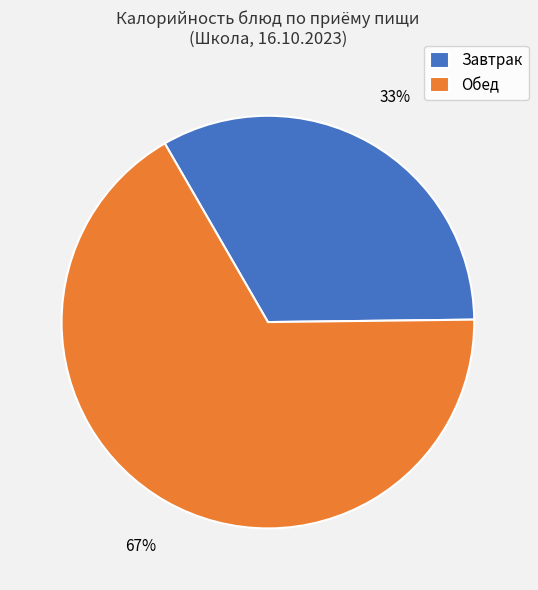

Does any single category account for the majority?

Yes